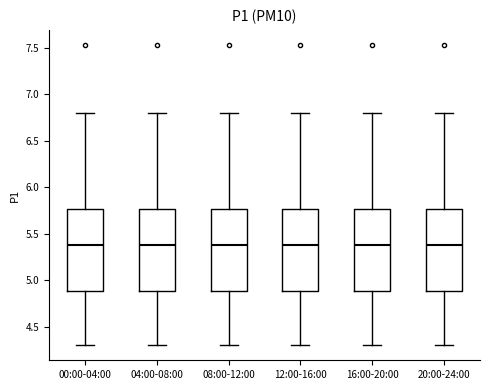

Where is the upper edge of the box for 08:00-12:00 on the y-axis? The values are not printed on the chart, so give them approximately, as read against the axis.

5.75